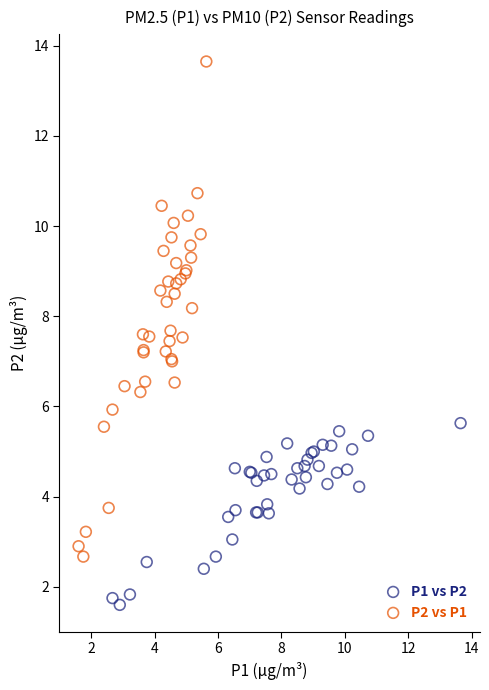

Which series contains the lowest Y value?

P1 vs P2